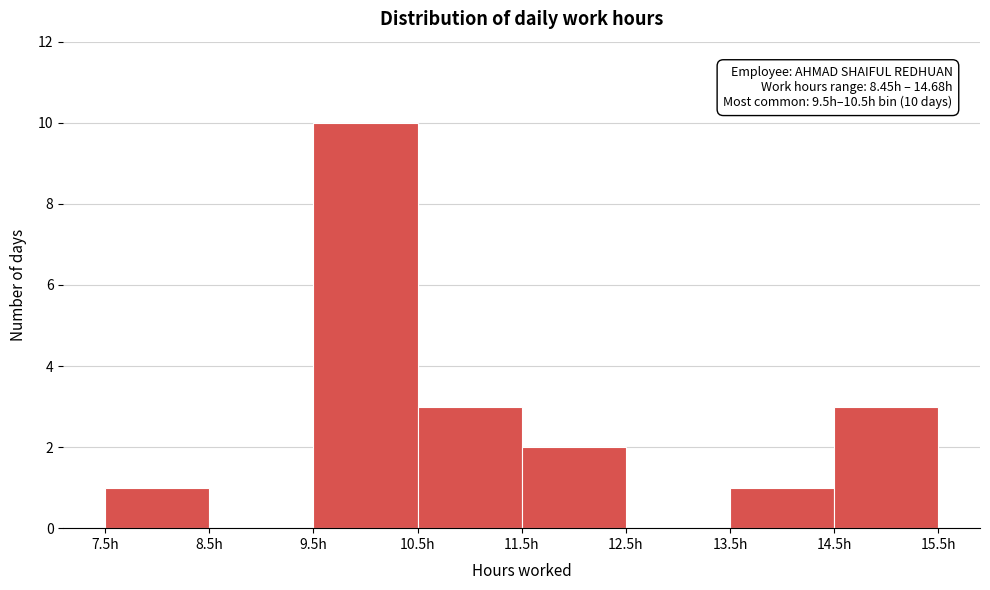

Which range on the x-axis has the tallest bar?

9.5 to 10.5